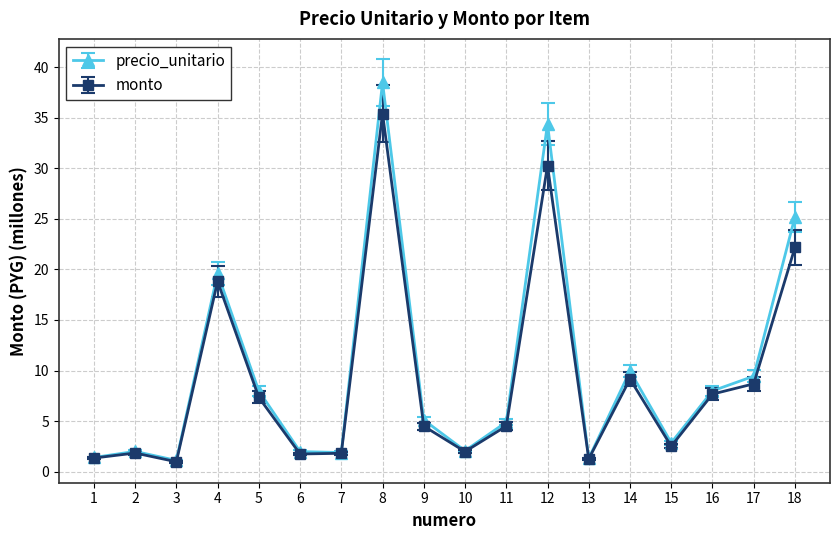

Count the number of data series in this chart.

2